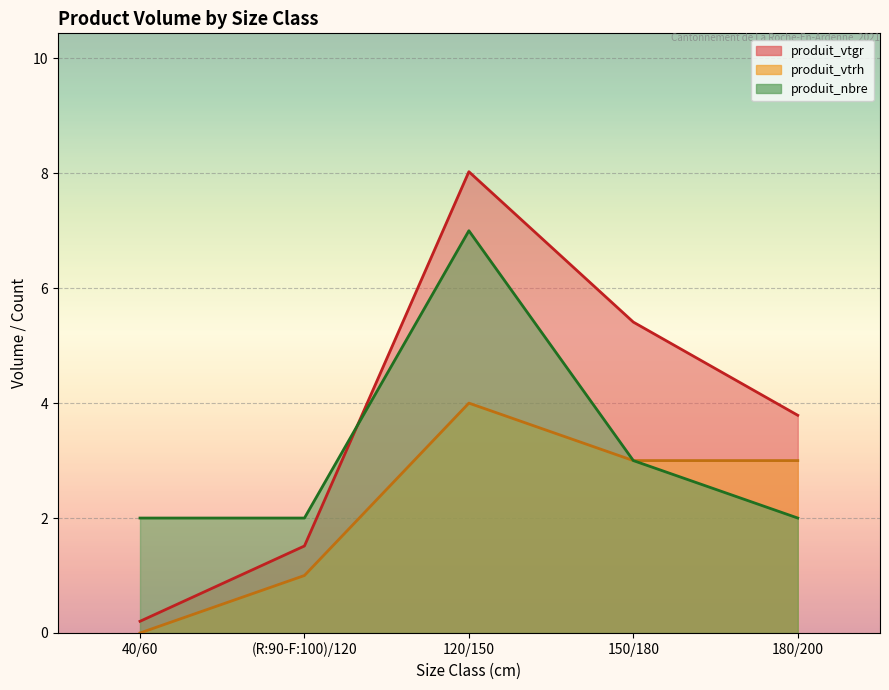

True or false: produit_vtrh and produit_nbre cross at least once.

False